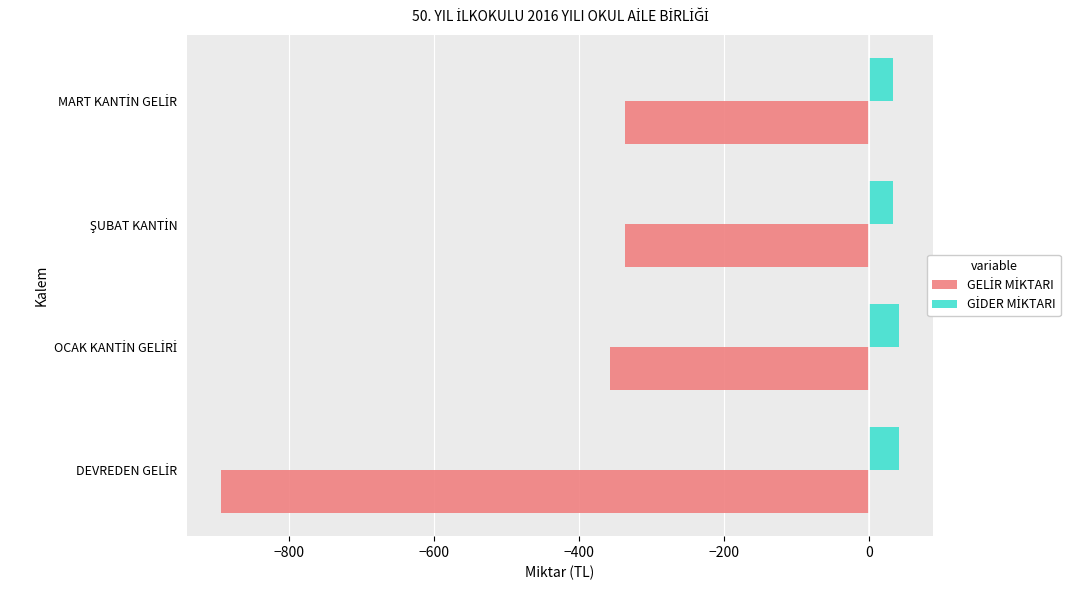

What is the greatest value displayed?

40.6